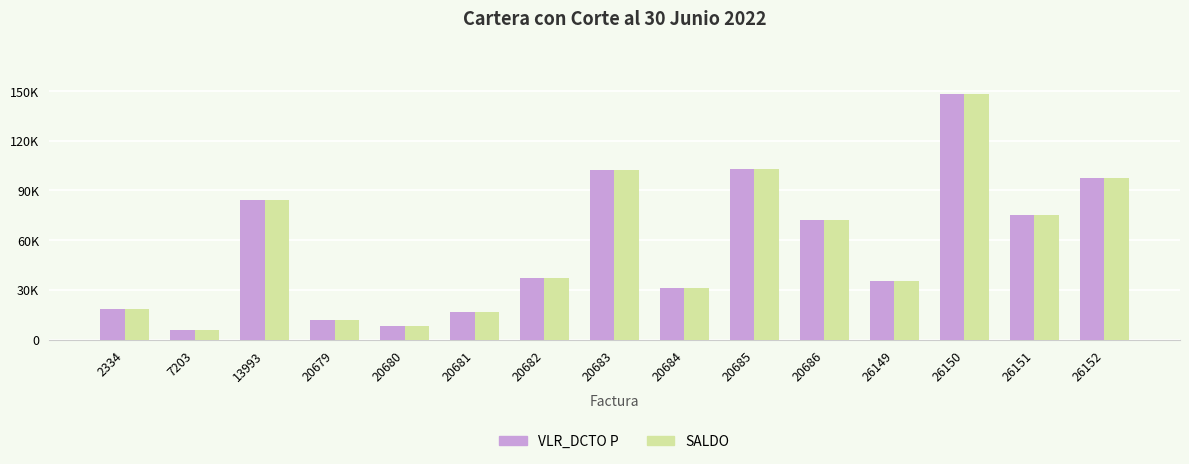

What are all the series names shown in the legend?

VLR_DCTO P, SALDO